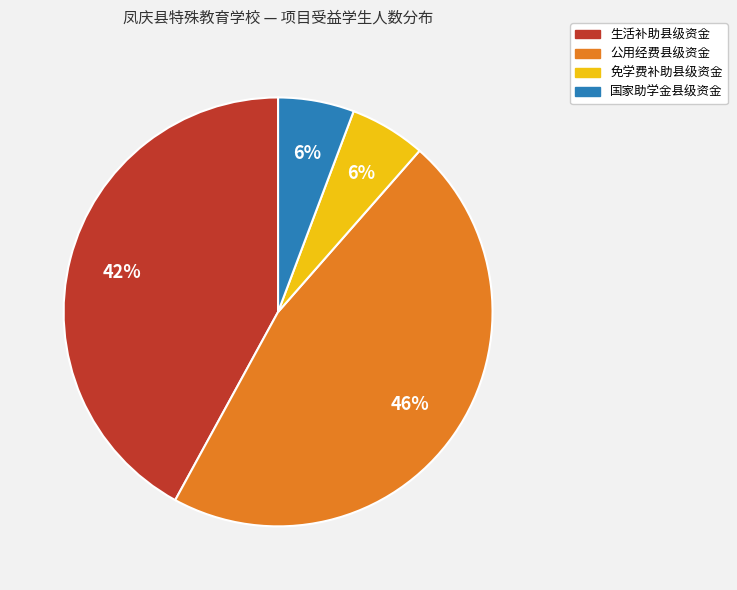

To the nearest percent, what is the average slice percentage?

25%